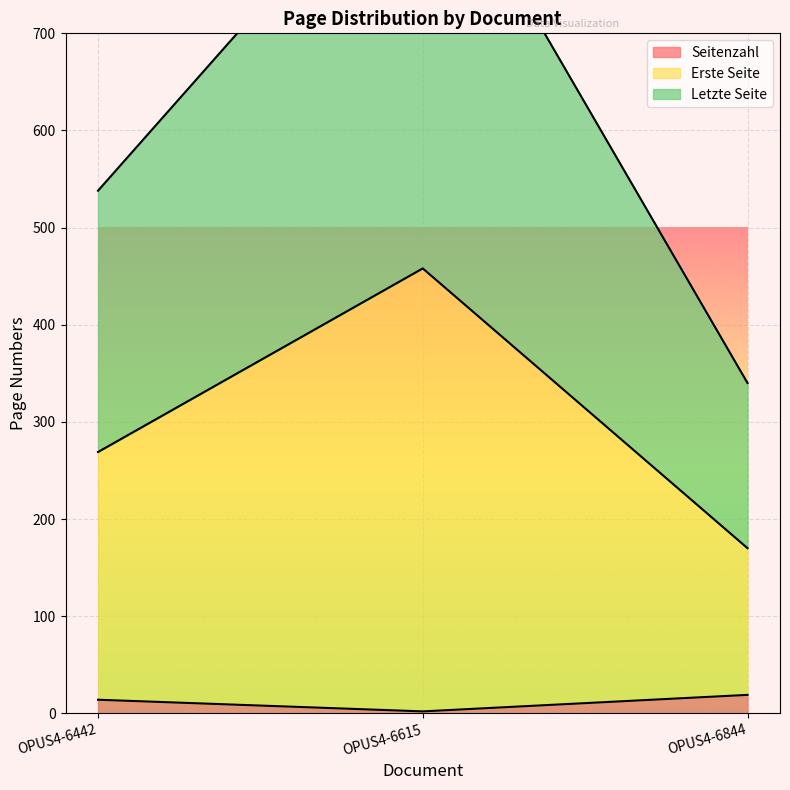

Count the number of categories in the chart.

3